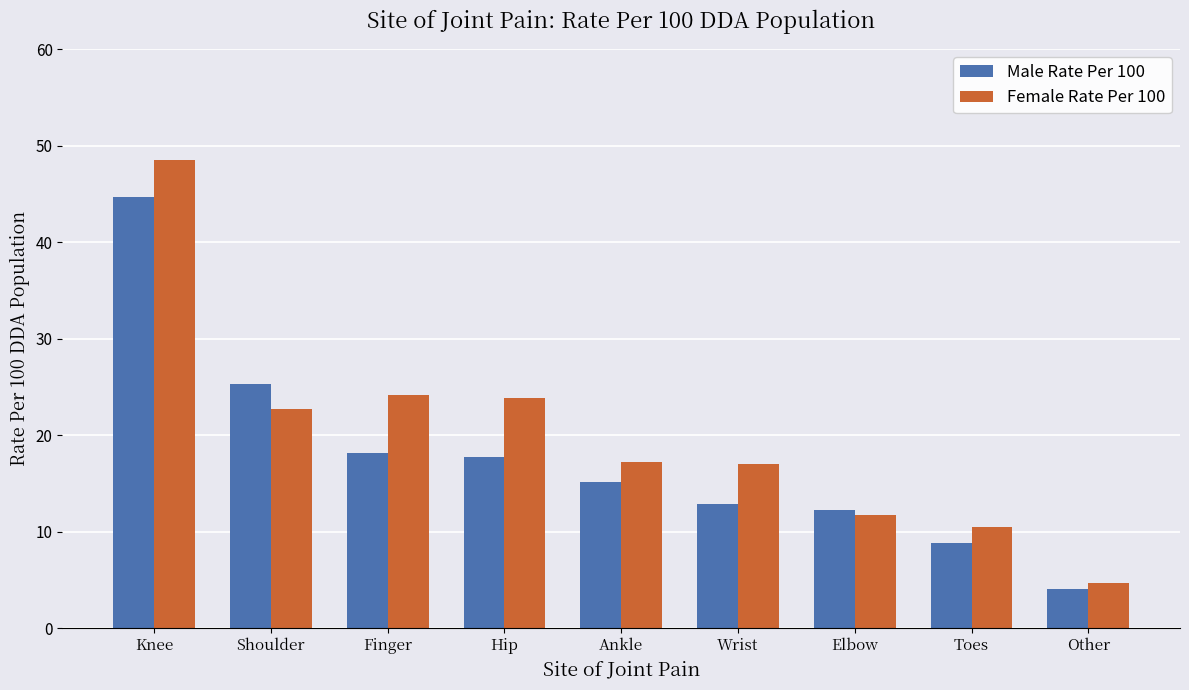

List the labels in order of Male Rate Per 100 value, smallest first.

Other, Toes, Elbow, Wrist, Ankle, Hip, Finger, Shoulder, Knee